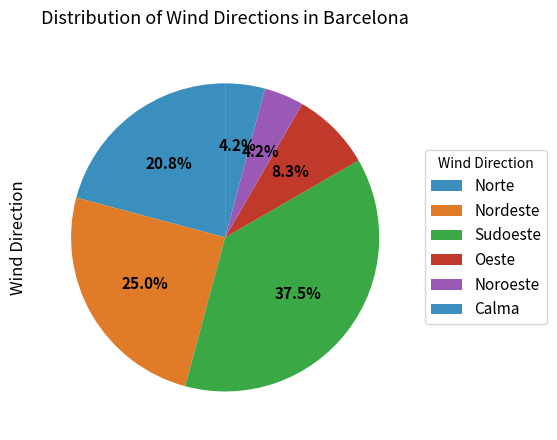

To the nearest percent, what is the average slice percentage?

17%